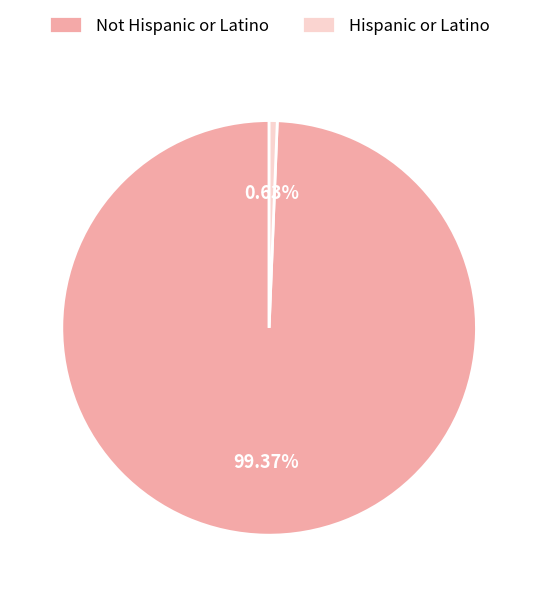

How many segments does this pie chart have?

2